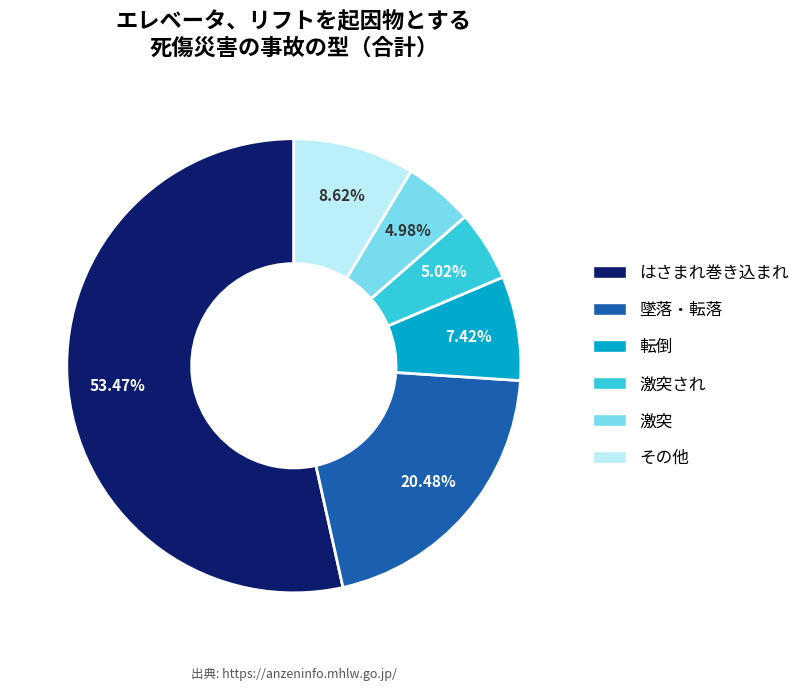

Is there any slice that represents more than half of the pie?

Yes